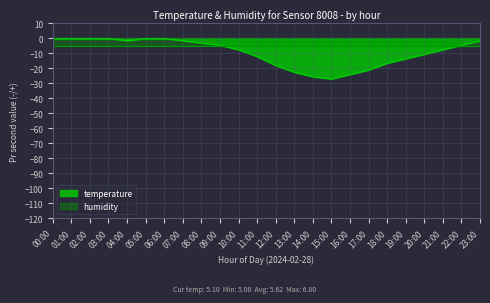

What is the difference between the second highest and second lowest values?

25.5